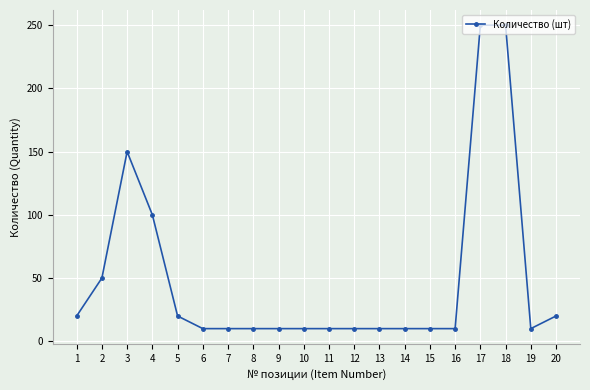

What is the ratio of the value at 13 to the value at 5?

0.5